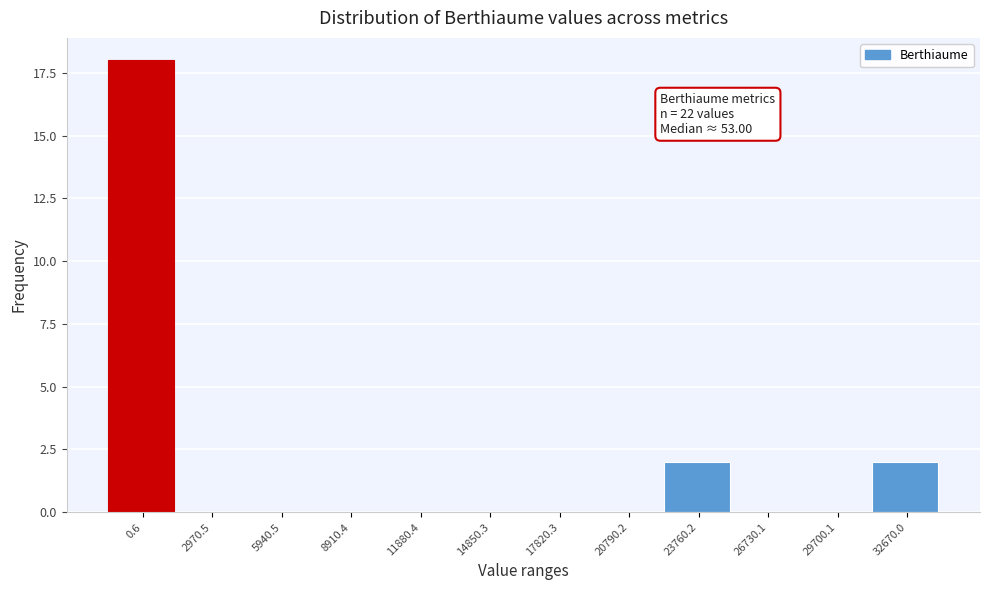

Reading left to right, transcribe all the data shown in this chart.

0.6=18	2970.5=0	5940.5=0	8910.4=0	11880.4=0	14850.3=0	17820.3=0	20790.2=0	23760.2=2	26730.1=0	29700.1=0	32670.0=2